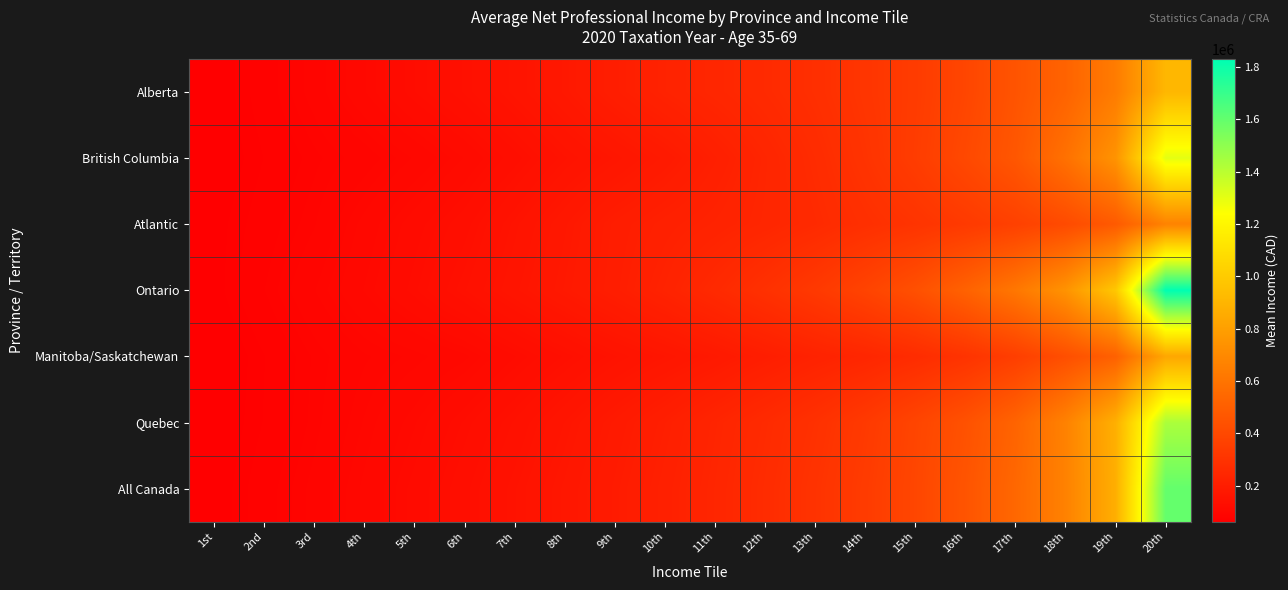

How many distinct data groups are displayed?

7